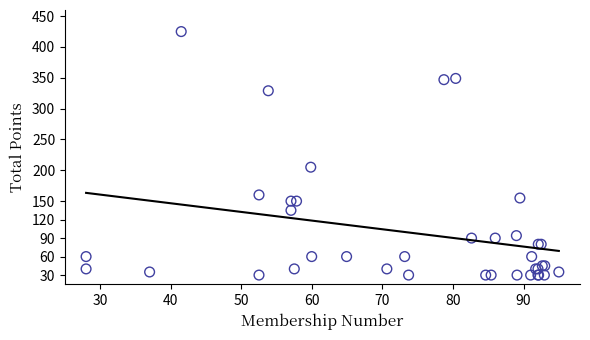

What Y value in the scatter plot is closest to 227?

205